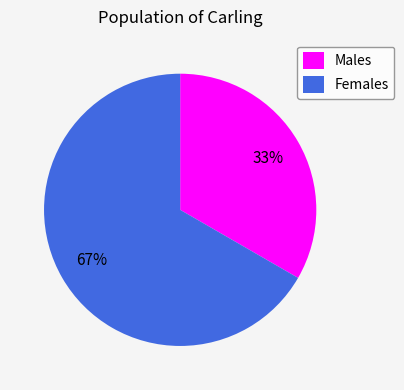

The Females slice represents 73% of the pie. True or false?

False